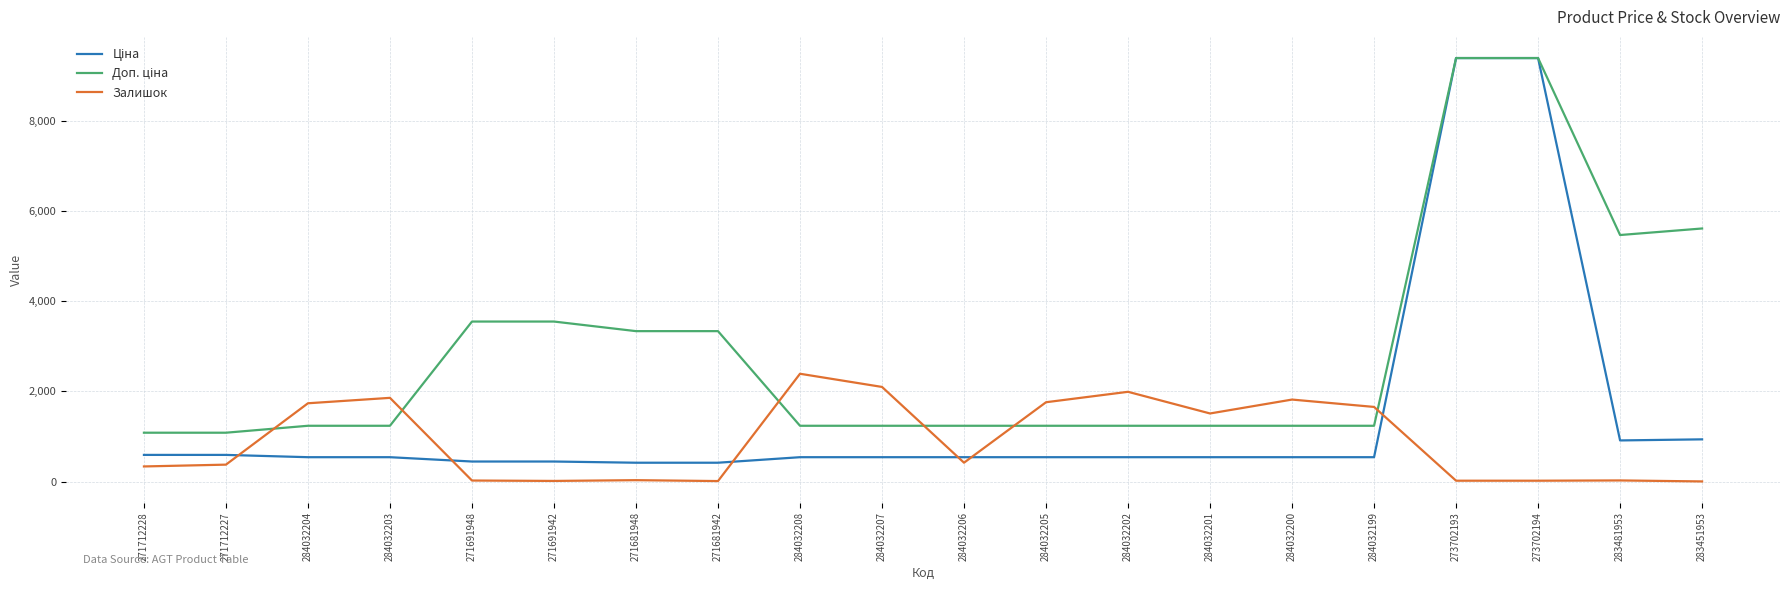

At which label is Залишок closest to 1195?

284032201